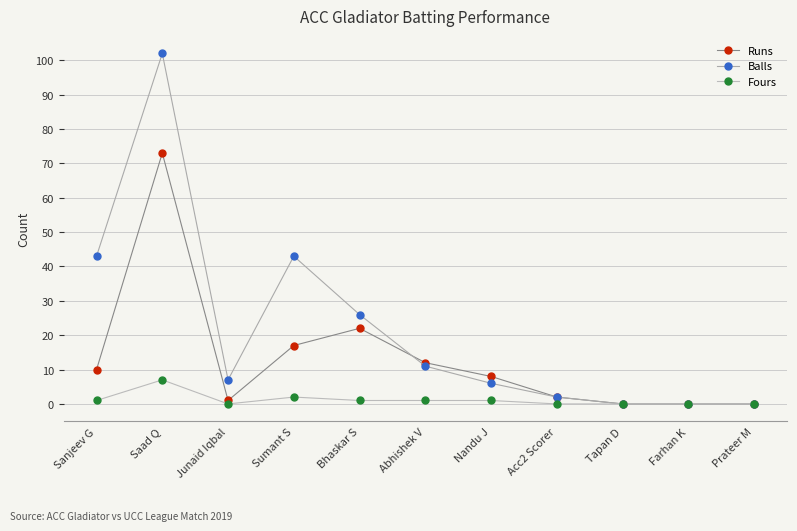

How many series are shown in this chart?

3